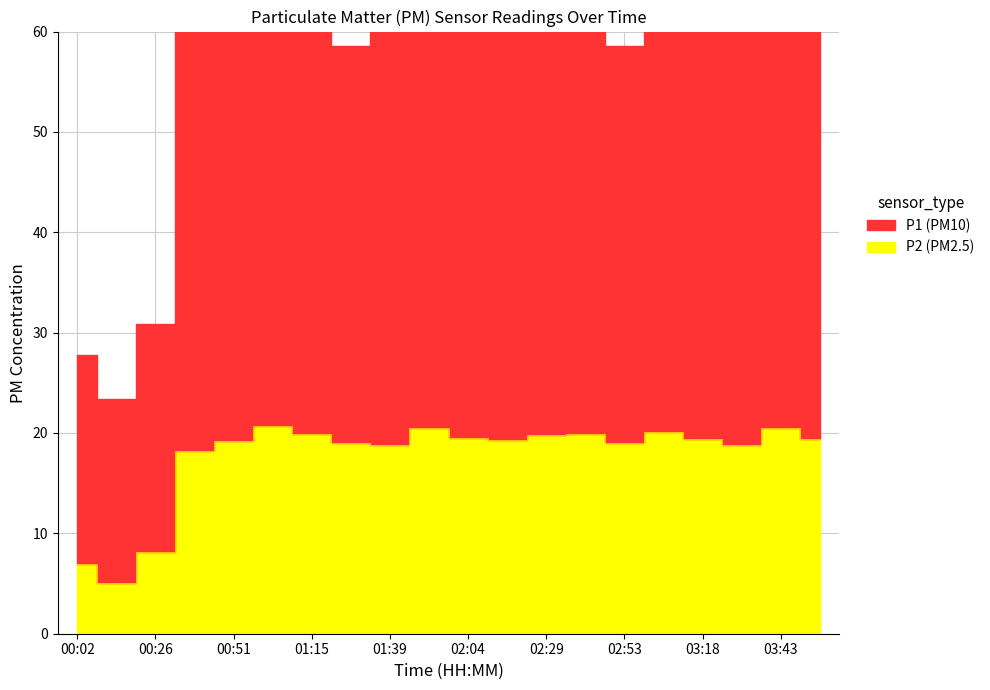

True or false: P2 and P1 cross at least once.

False